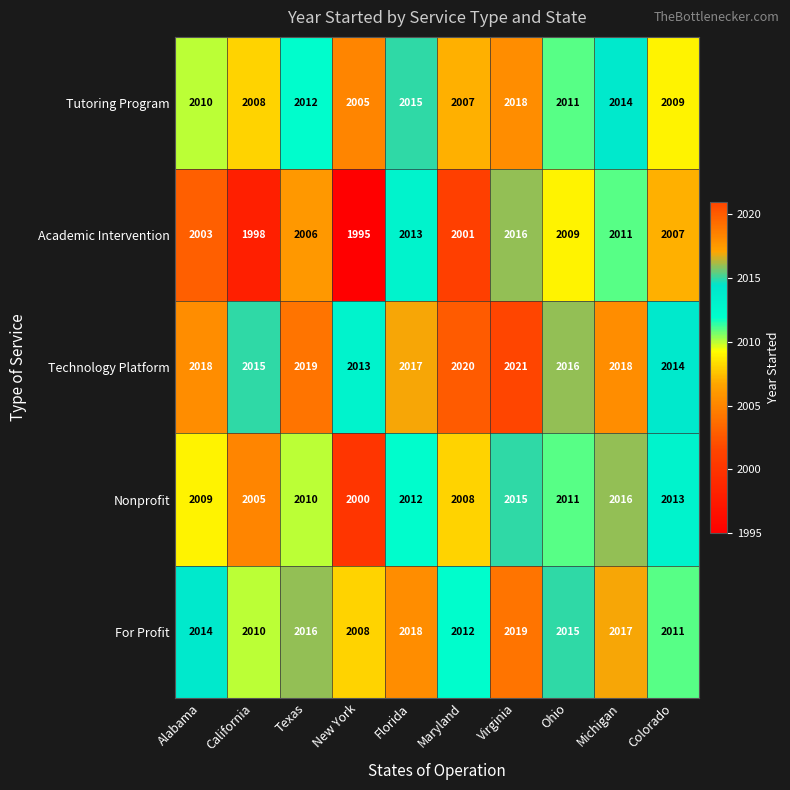

Is it true that Technology Platform equals 2019 at Texas?

True